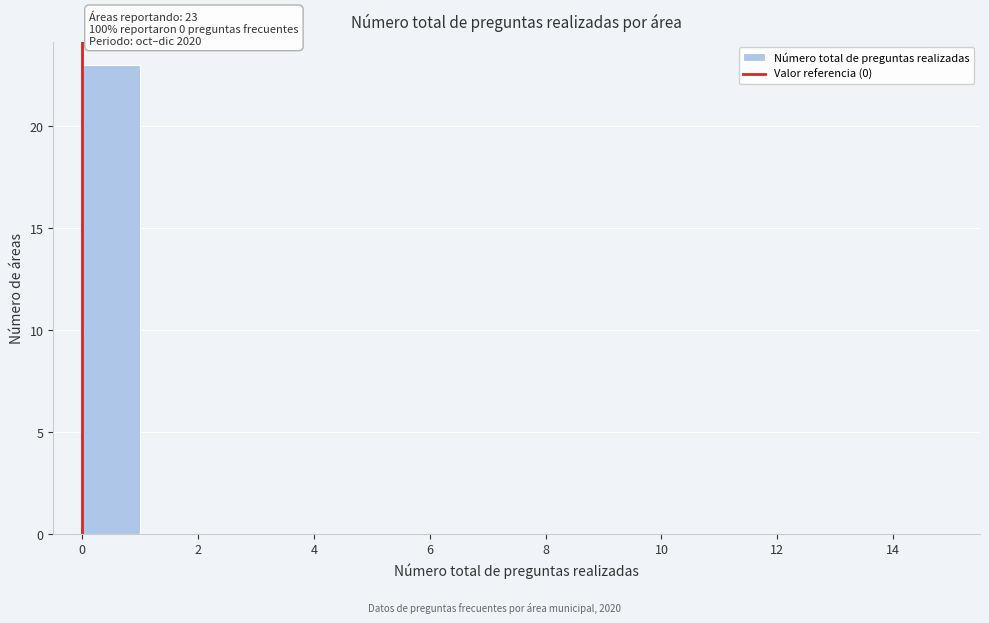

Which range on the x-axis has the tallest bar?

0 to 1